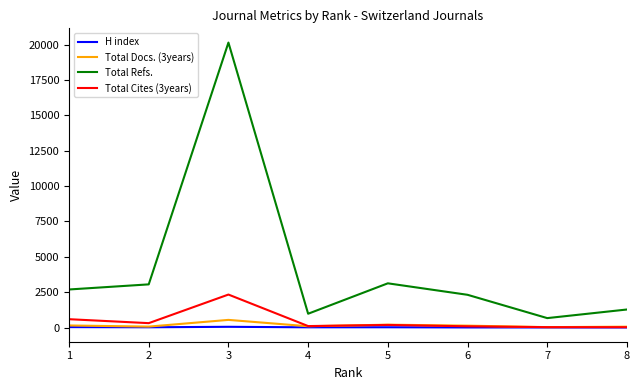

Which series has the largest range (max minus min)?

Total Refs.